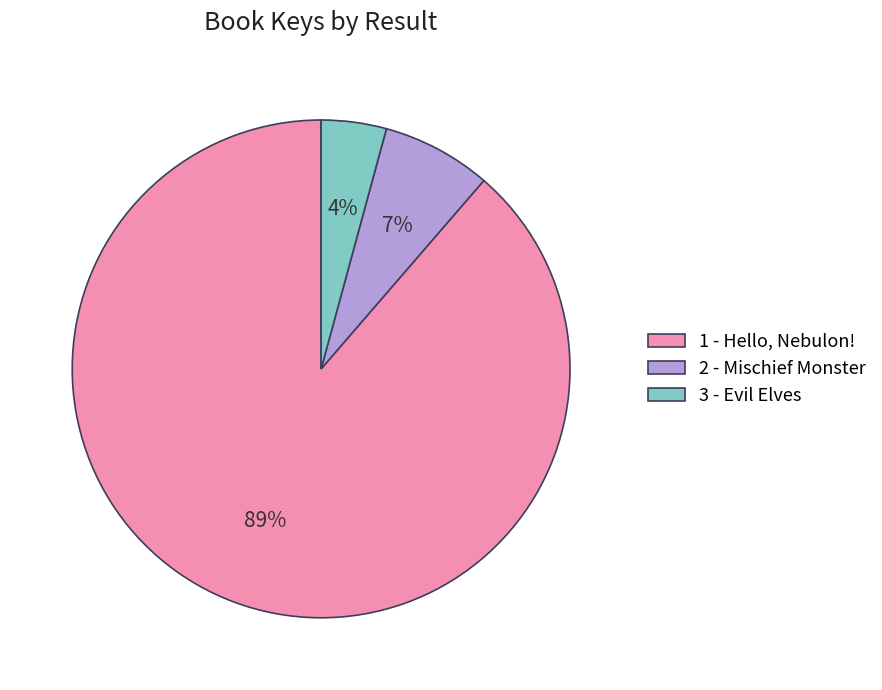

What is the largest slice in the pie chart?

1 - Hello, Nebulon!